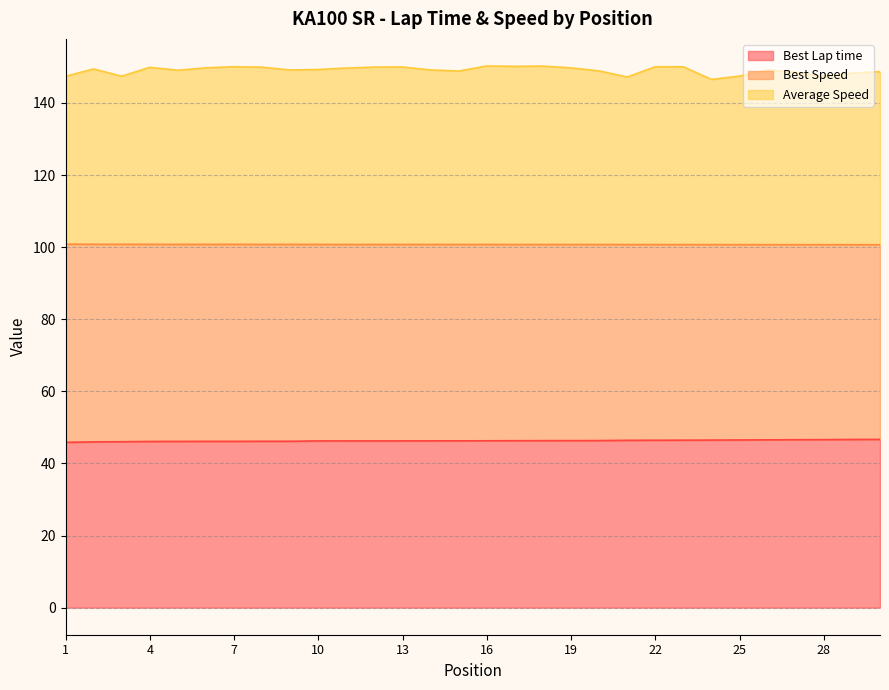

Rank the series by their average value, from lowest to highest.

Best Lap time, Best Speed, Average Speed